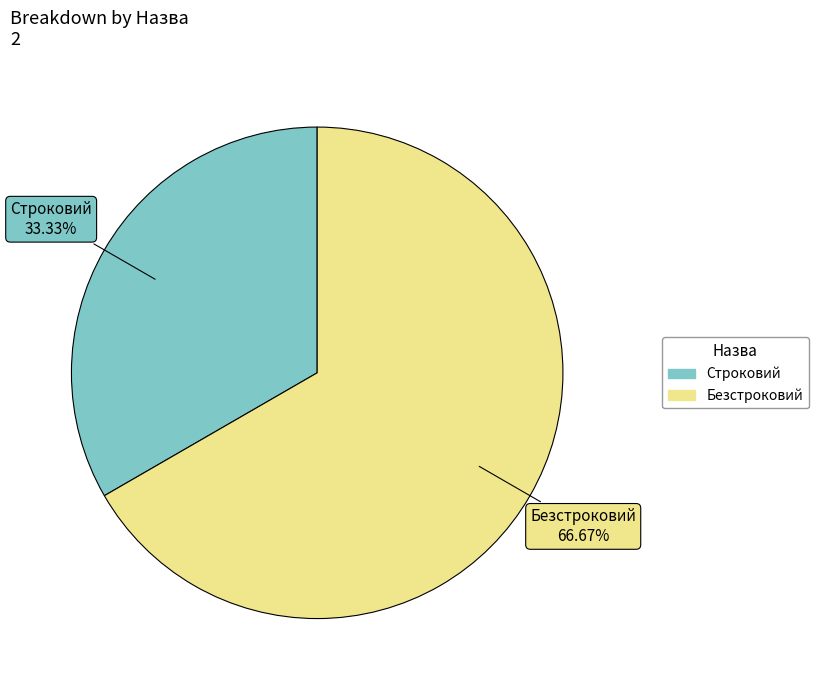

Does any single category account for the majority?

Yes